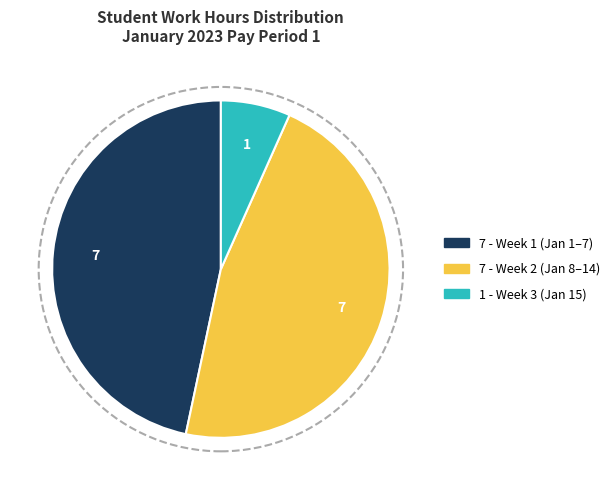

Count the number of slices in the pie.

3